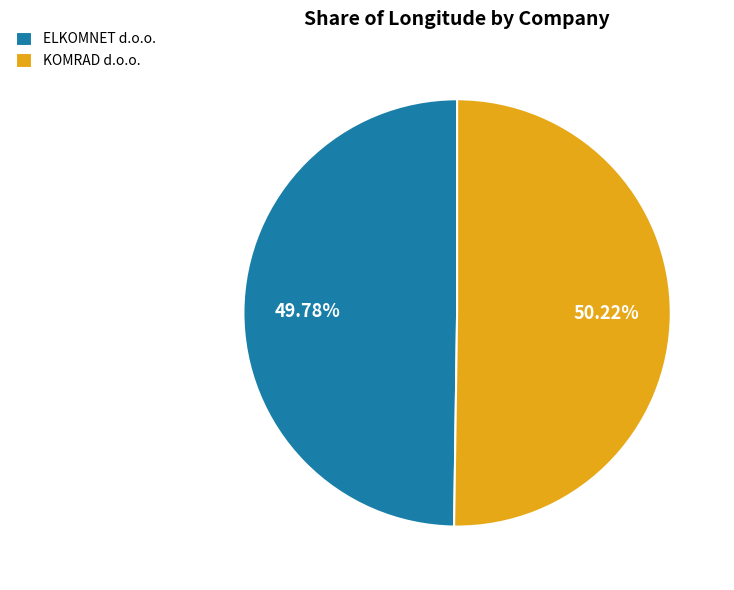

To the nearest percent, what portion does KOMRAD d.o.o. represent?

50%